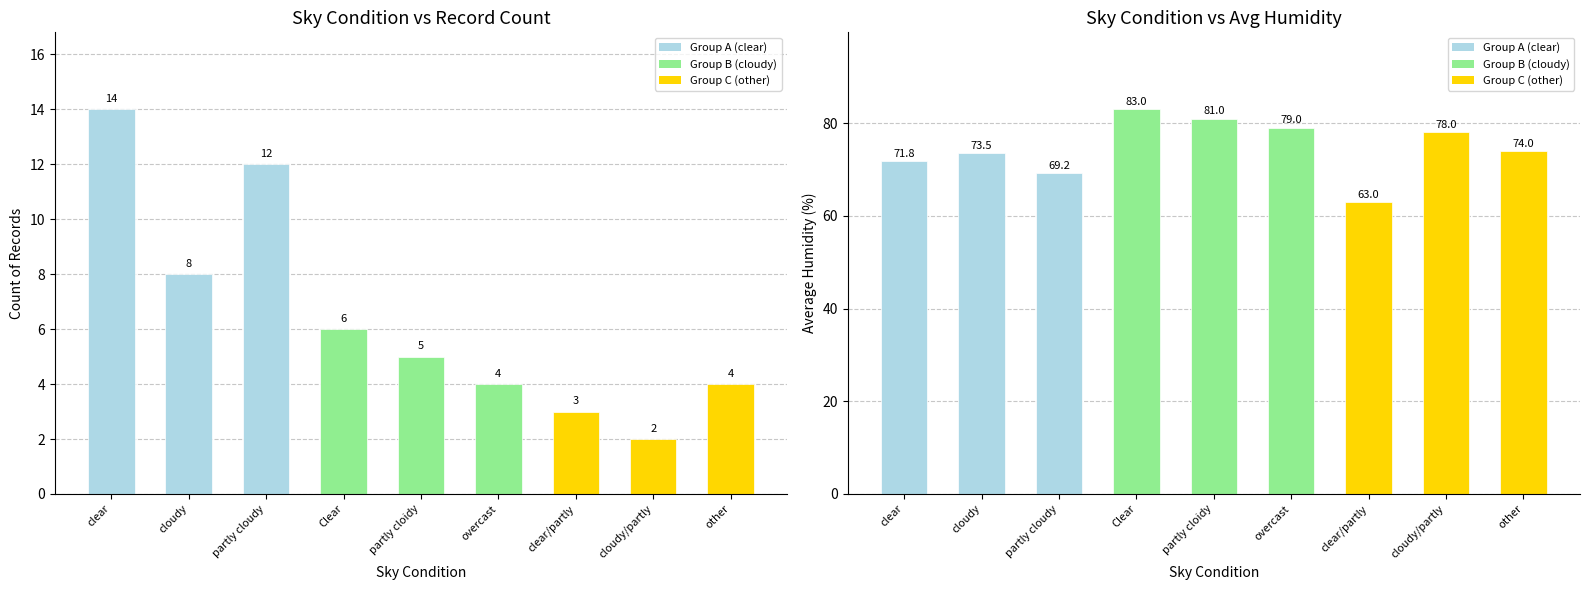

At which label does Avg Humidity reach its peak?

Clear